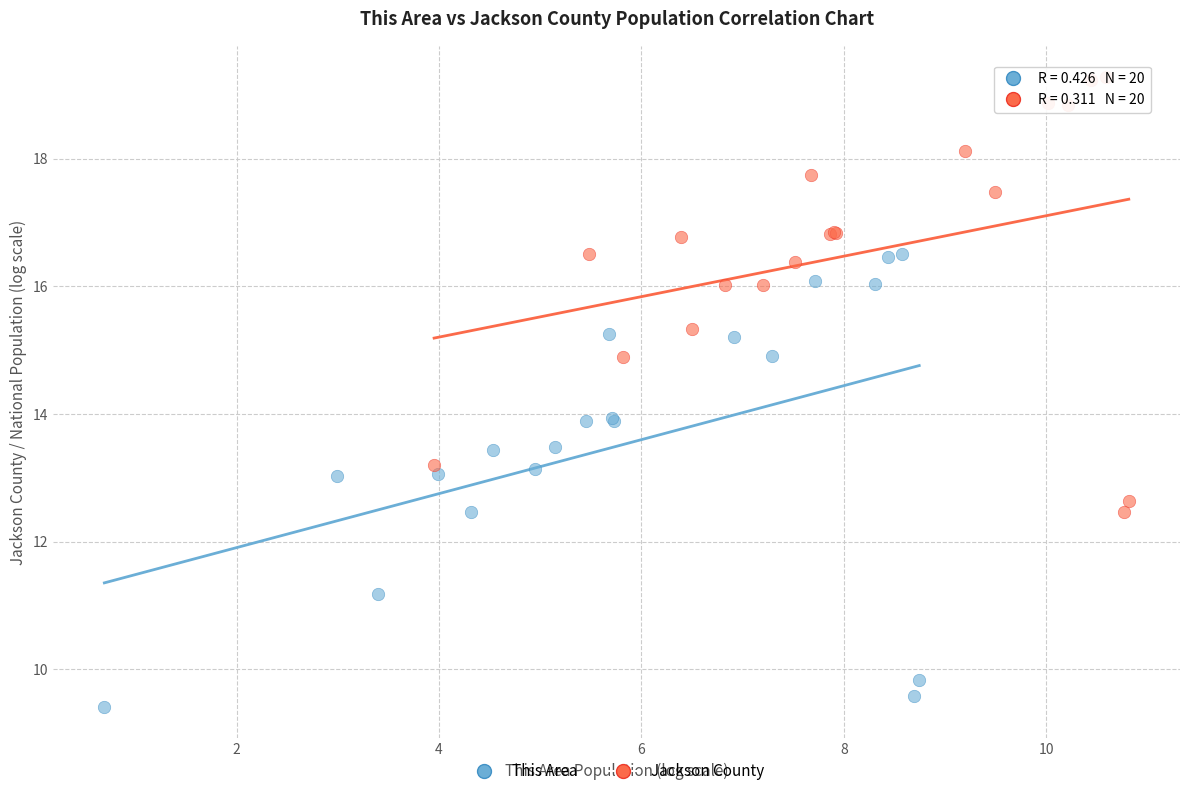

Which series contains the lowest Y value?

This Area